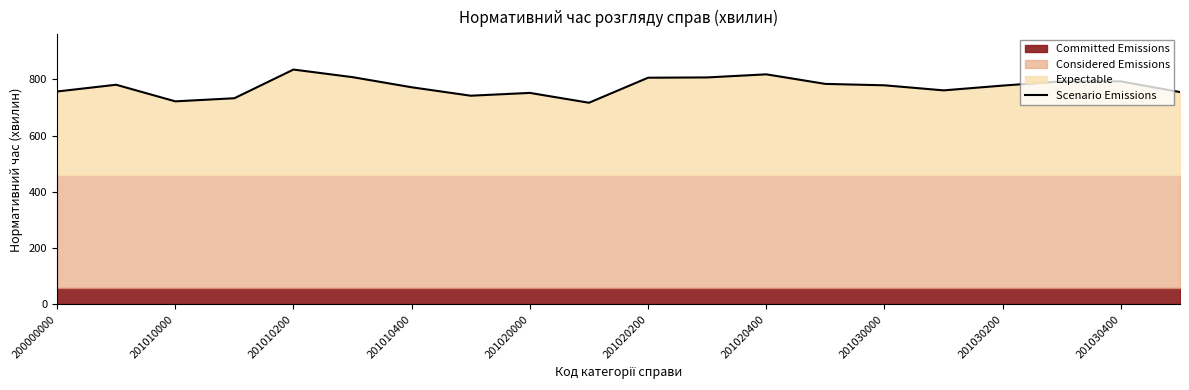

The value of Scenario Emissions at 201020200 is 1228. True or false?

False